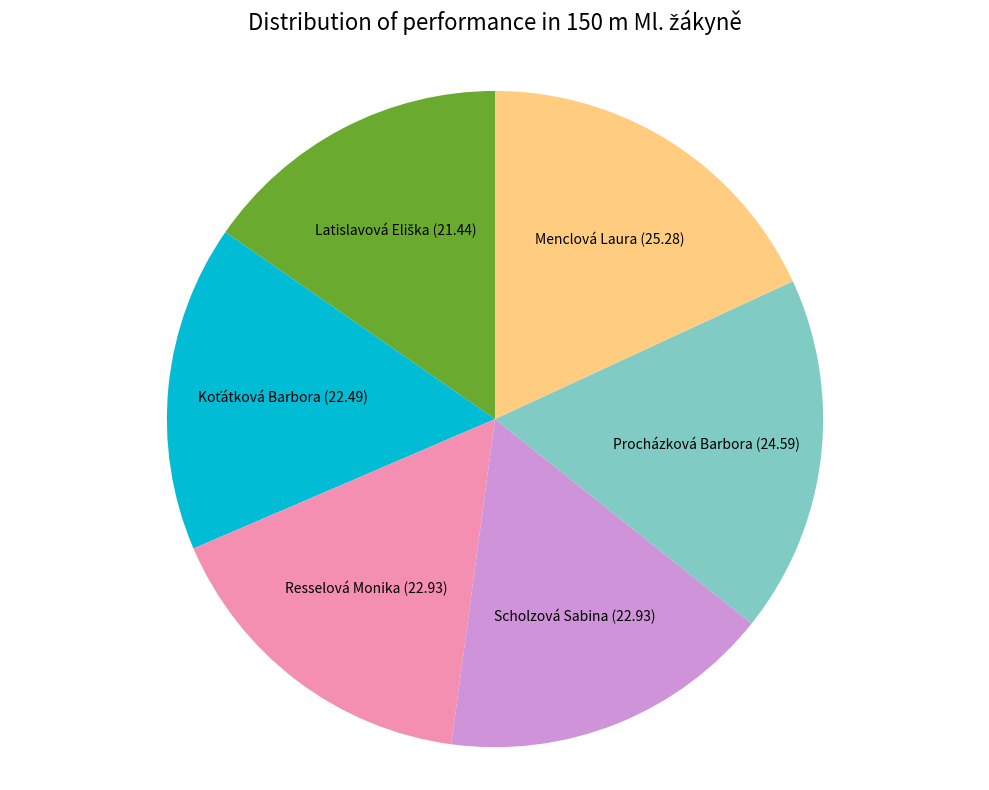

Does any single category account for the majority?

No